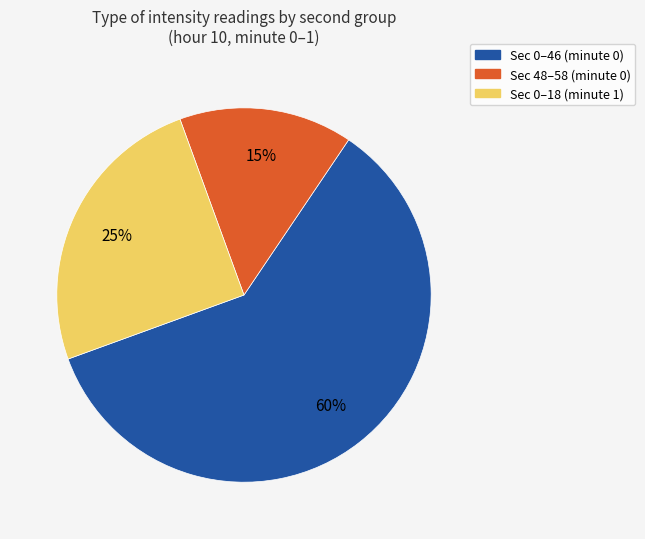

What percentage is the Sec 0–18 (minute 1) slice, to the nearest percent?

25%